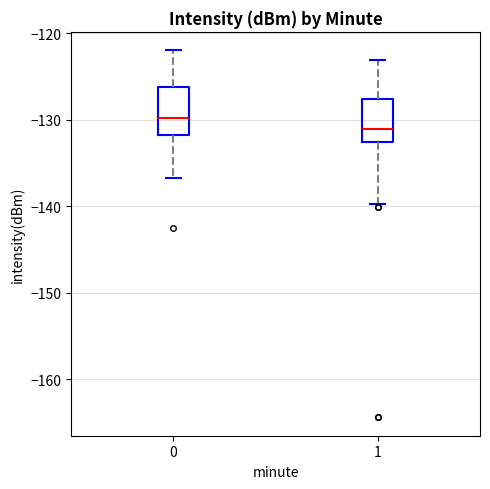

Which box has the lowest median line?

1